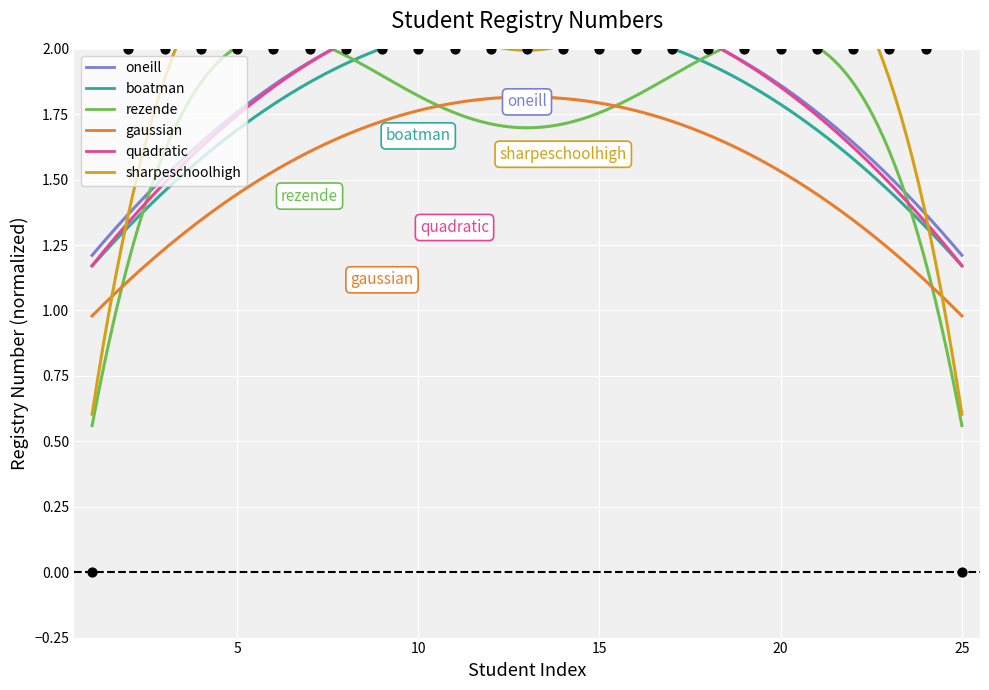

Which has a higher value, 17 or 18?

18